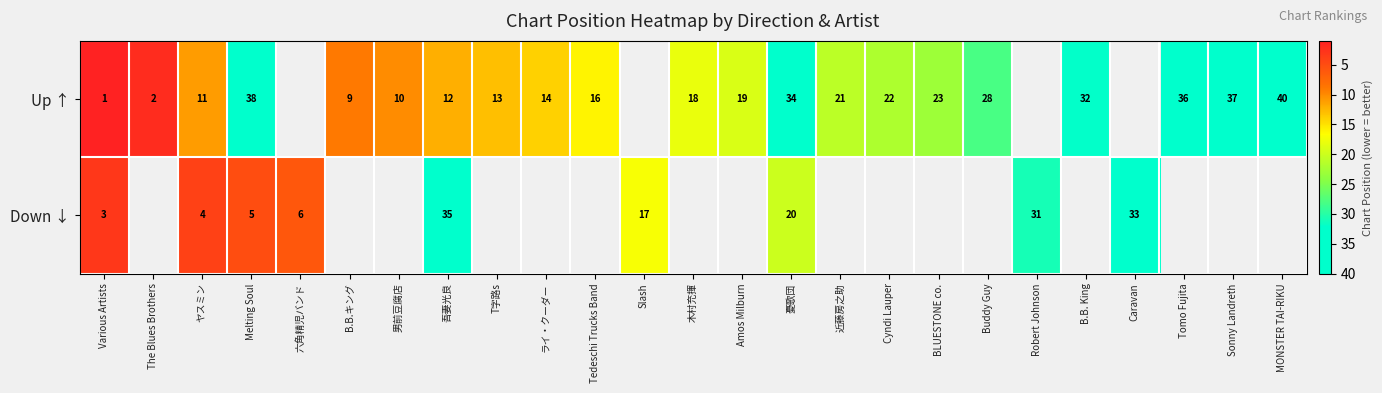

The Up ↑ series shows 3 at B.B.キング. True or false?

False